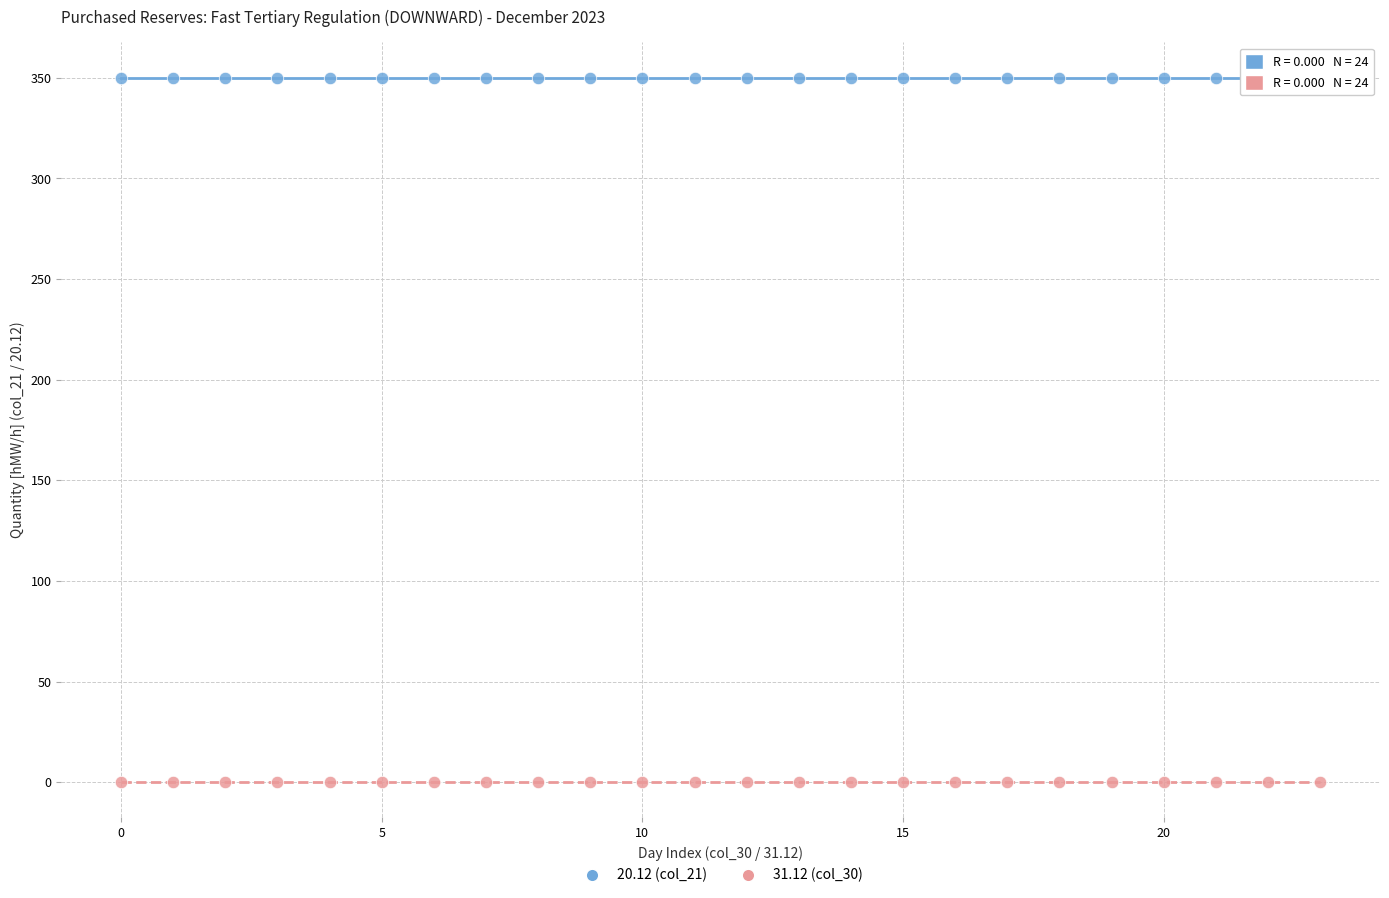

How many points are shown in the scatter plot?

48